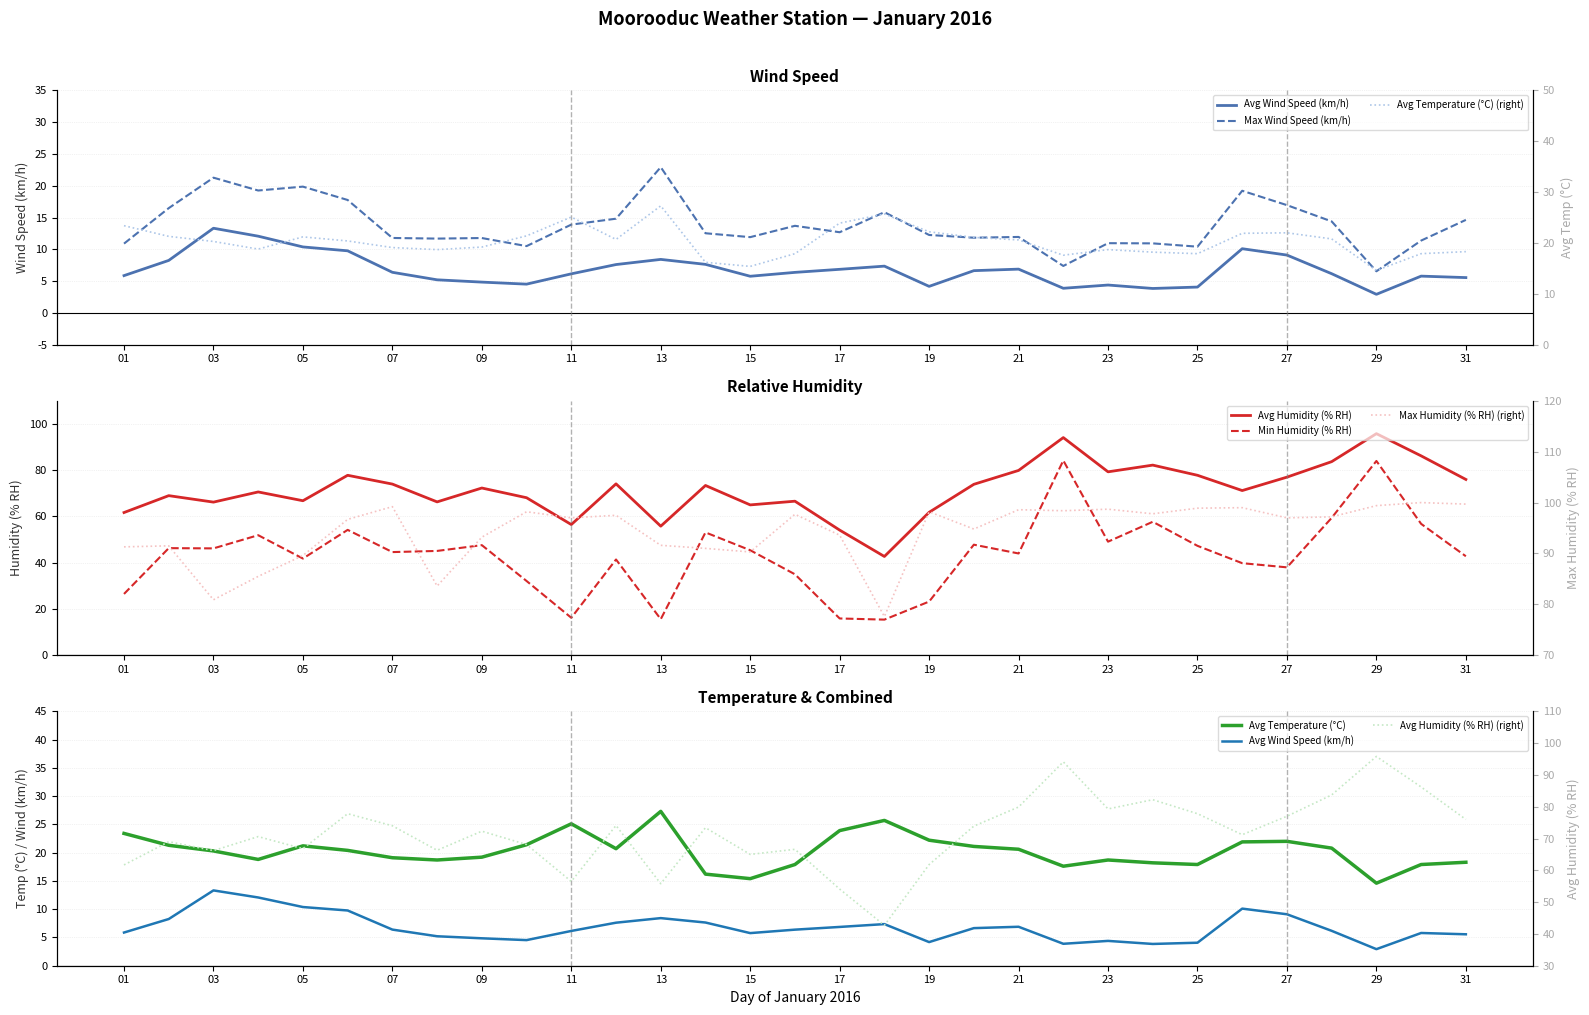

Between which two adjacent categories do Avg Temperature (°C) and Max Wind Speed (km/h) first intersect?

02 and 03